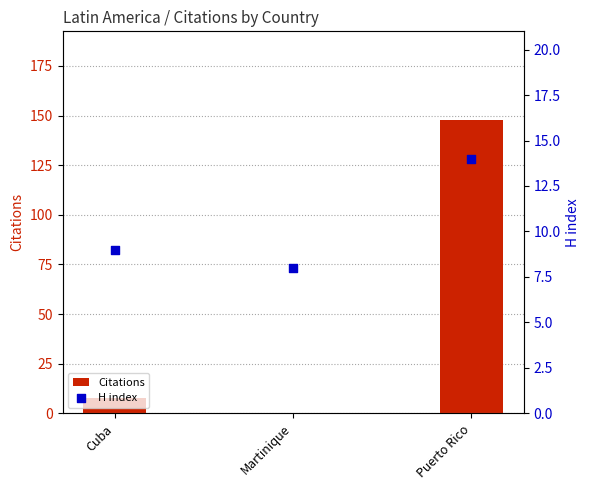

At which category is the sum across all series the highest?

Puerto Rico